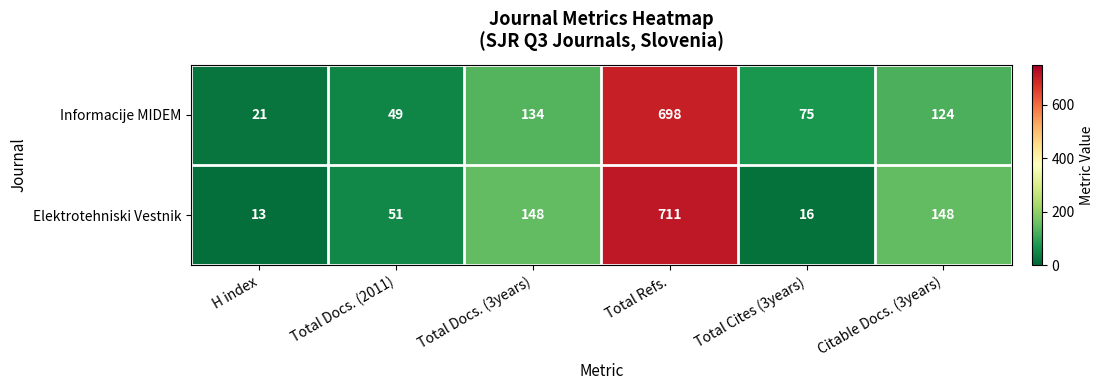

What is the difference between the maximum and second lowest values in the Informacije MIDEM series?

649